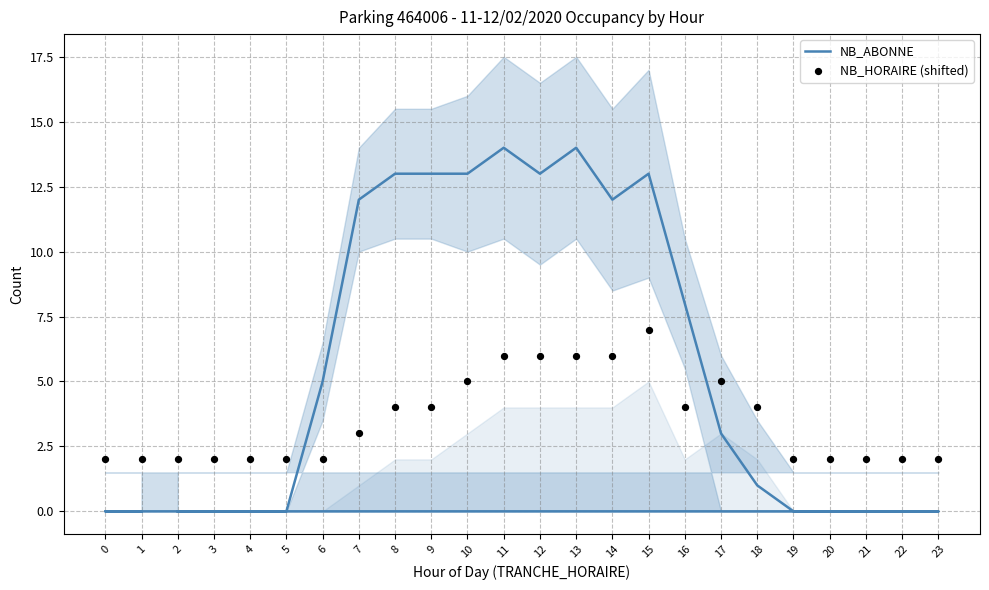

What is the total value across all series at 13?

20